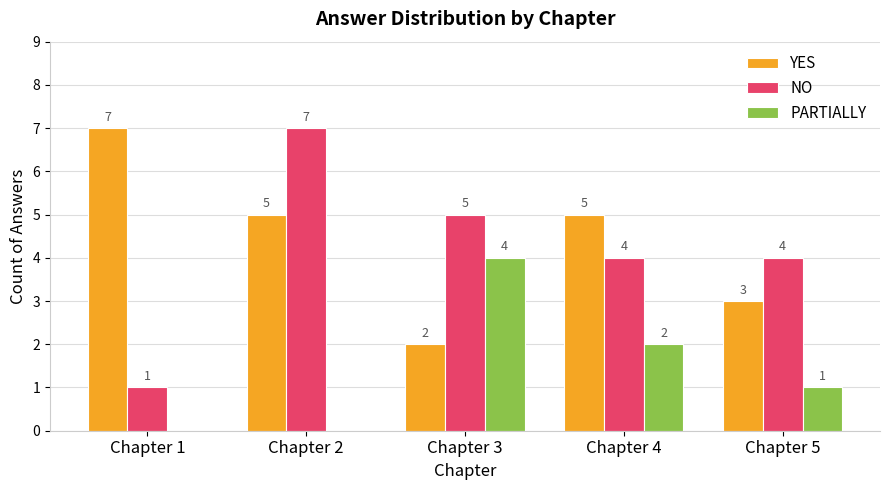

Is it true that YES equals 2 at Chapter 1?

False